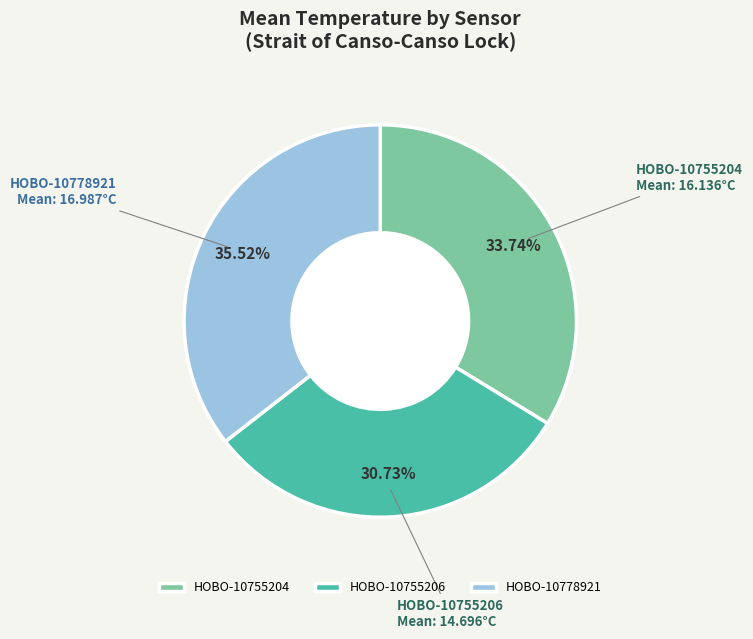

Is the sum of HOBO-10755204 and HOBO-10755206 greater than half?

Yes